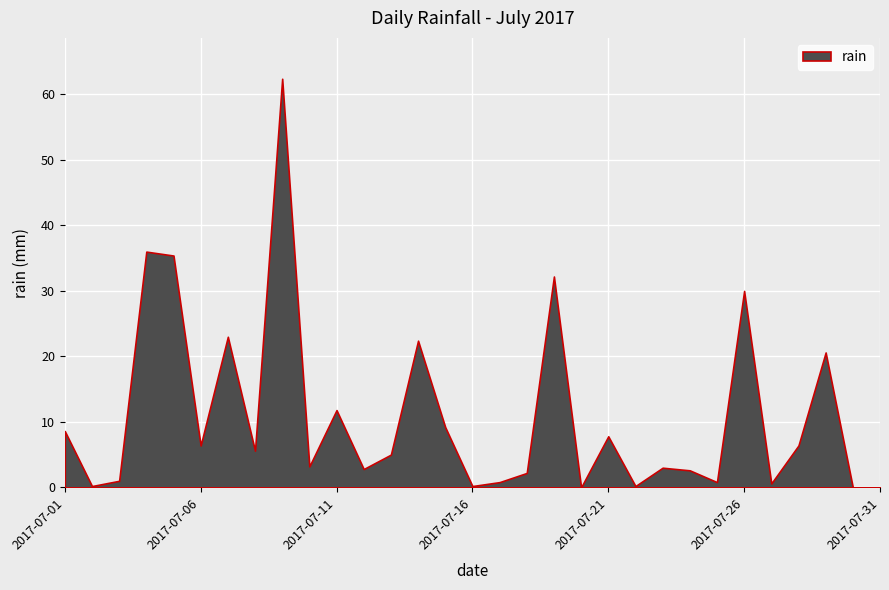

Reading left to right, extract all data points from this chart.

8.6	0.2	1.0	36.0	35.4	6.4	23.0	5.6	62.4	3.2	11.8	2.8	5.0	22.4	9.2	0.2	0.8	2.2	32.2	0.0	7.8	0.2	3.0	2.6	0.8	30.0	0.6	6.4	20.6	0.0	0.0